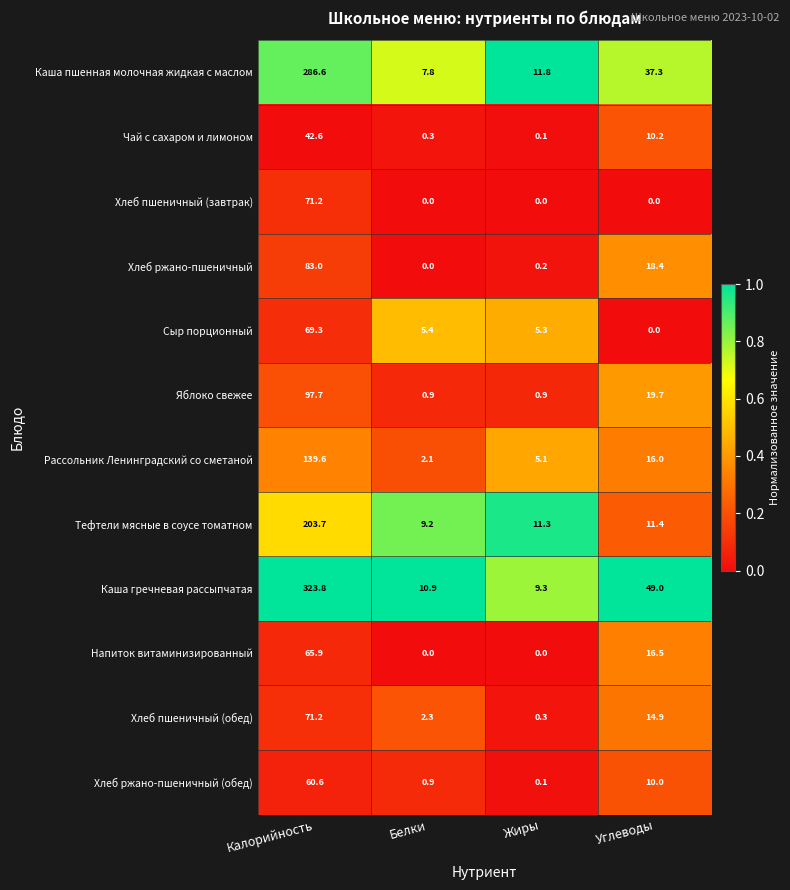

Rank the categories by Каша пшенная молочная жидкая с маслом value from highest to lowest.

Калорийность, Углеводы, Жиры, Белки